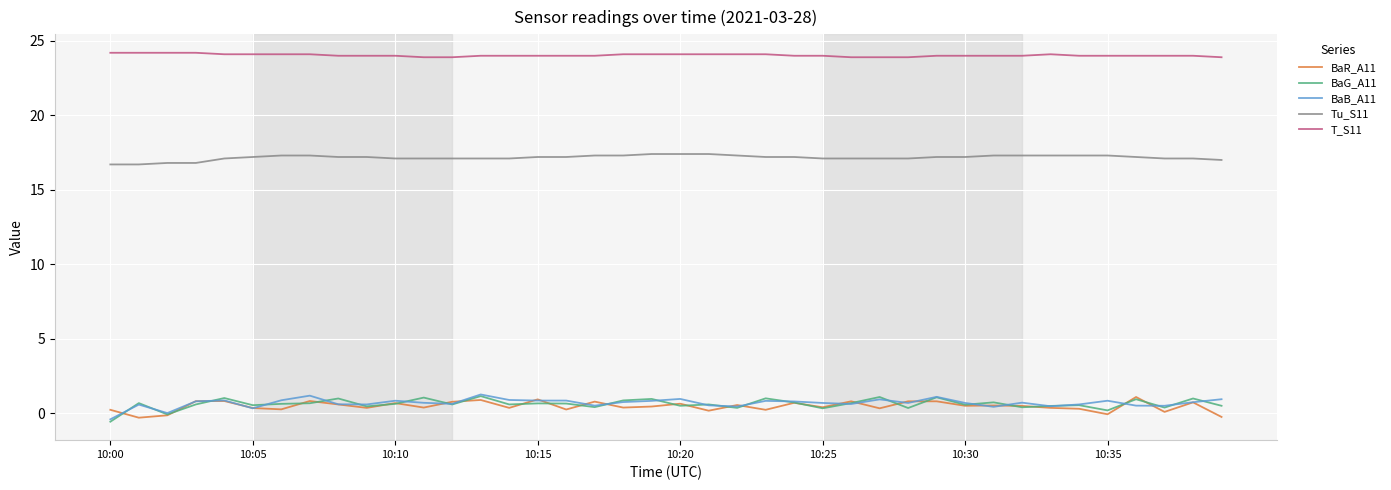

What is the smallest value displayed?

-0.6